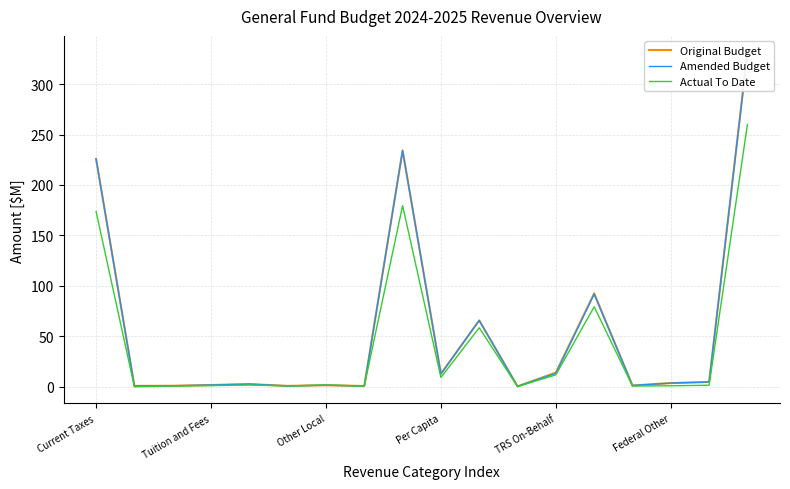

At how many categories does at least one series exceed 253?

1